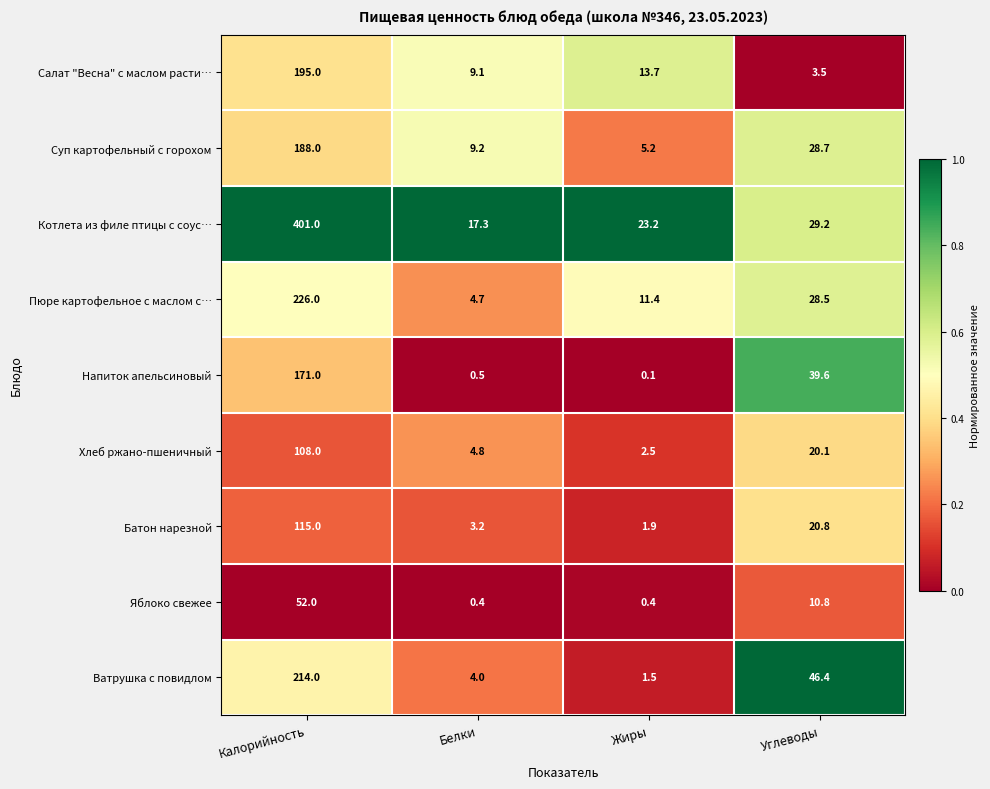

What is the difference between the maximum and second lowest values in the Хлеб ржано-пшеничный series?

103.2